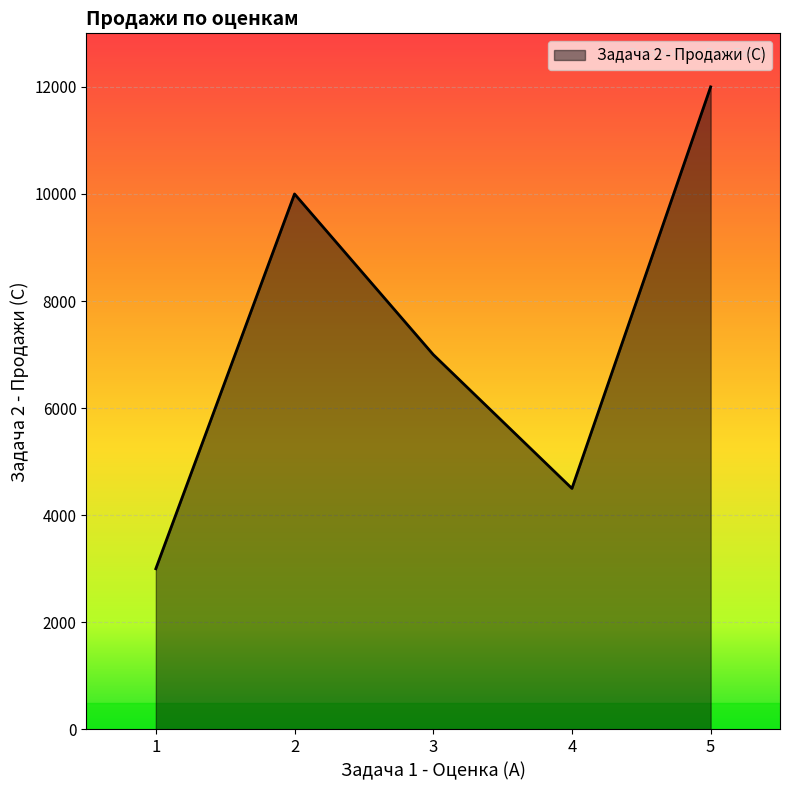

Where is the data nearest to the value 7500?

3